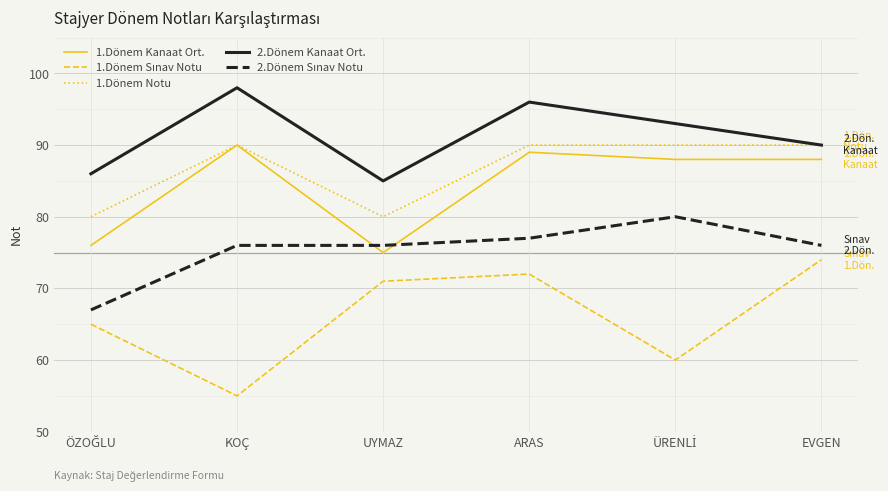

True or false: 1.Dönem Kanaat Ort. and 2.Dönem Kanaat Ort. cross at least once.

False